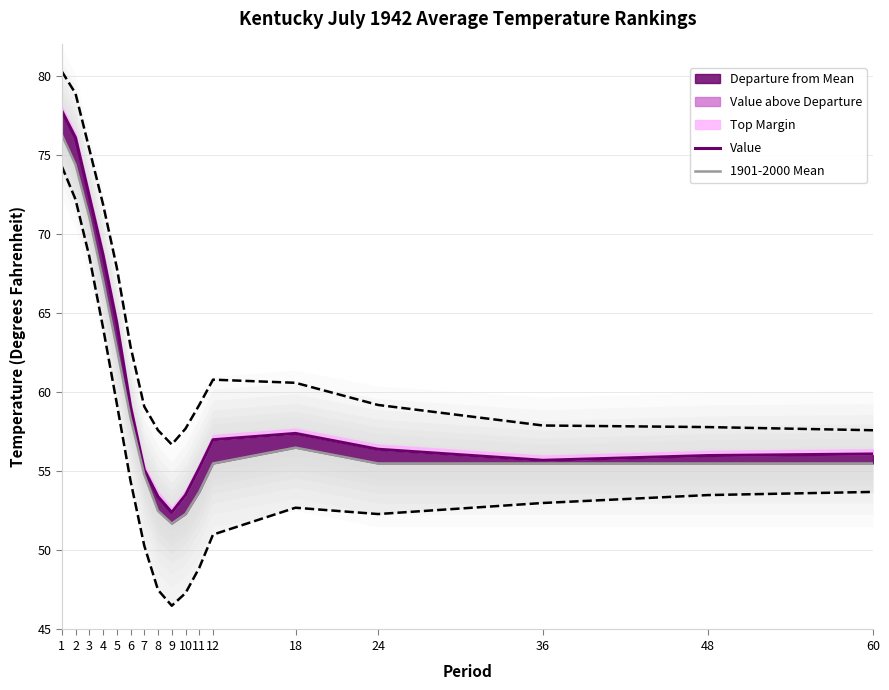

Reading left to right, what are all the values shown in this chart?

Value: 77.8	76.1	72.4	68.7	64.4	59.1	55.1	53.4	52.4	53.5	55.2	57.0	57.4	56.4	55.7	56.0	56.1
1901-2000 Mean: 76.3	74.4	71.1	67.1	62.8	58.4	54.8	52.5	51.7	52.3	53.7	55.5	56.5	55.5	55.5	55.5	55.5